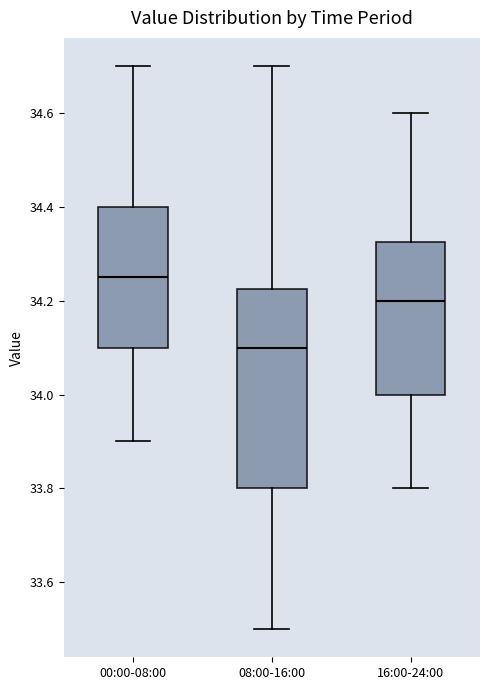

Which box has the lowest median line?

08:00-16:00